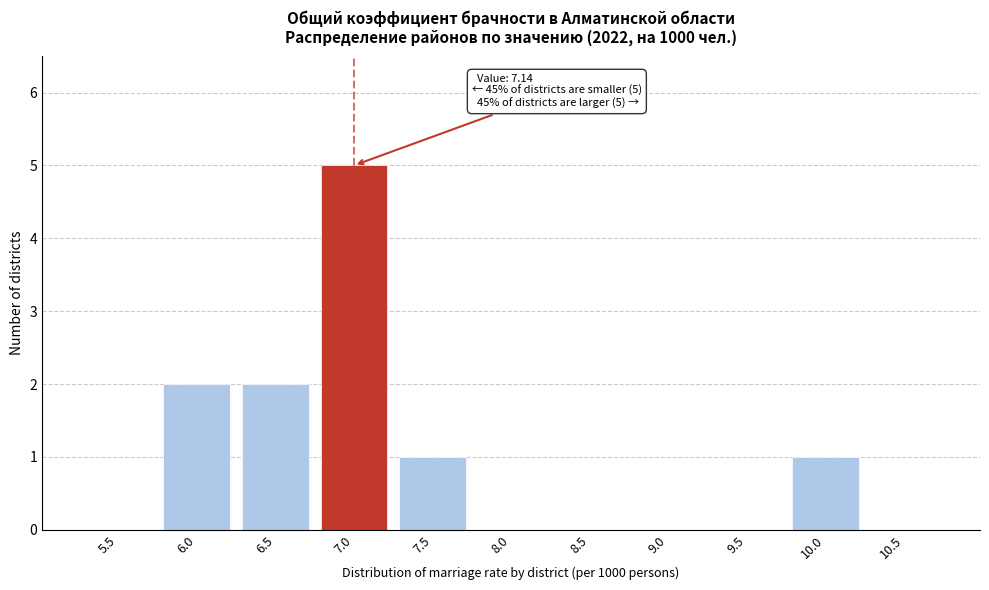

Reading left to right, list all the values displayed in this chart.

5.5=0	6.0=2	6.5=2	7.0=5	7.5=1	8.0=0	8.5=0	9.0=0	9.5=0	10.0=1	10.5=0